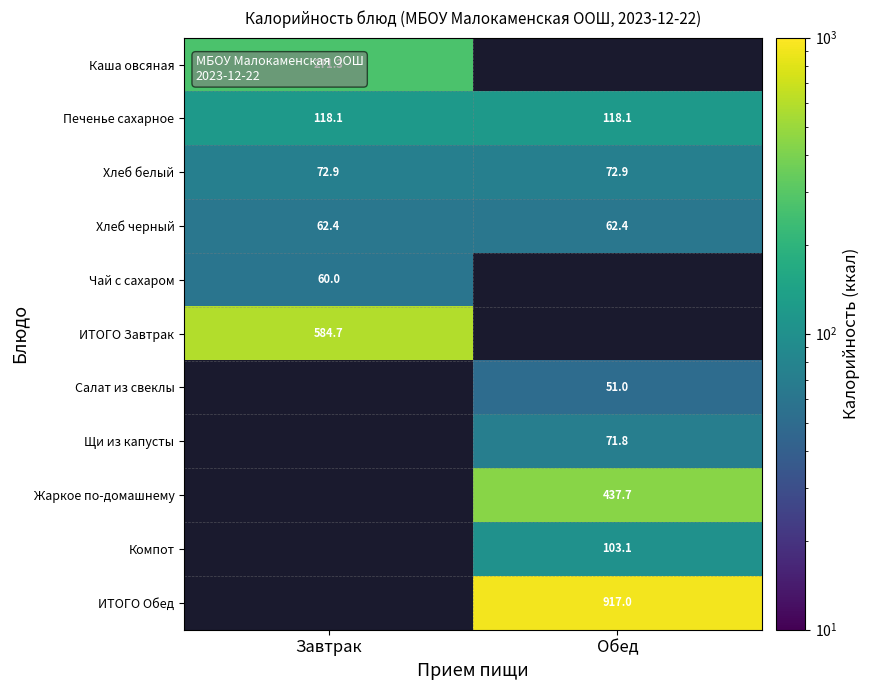

Is the value of Хлеб черный at Завтрак greater than the value of ИТОГО Обед at Обед?

No